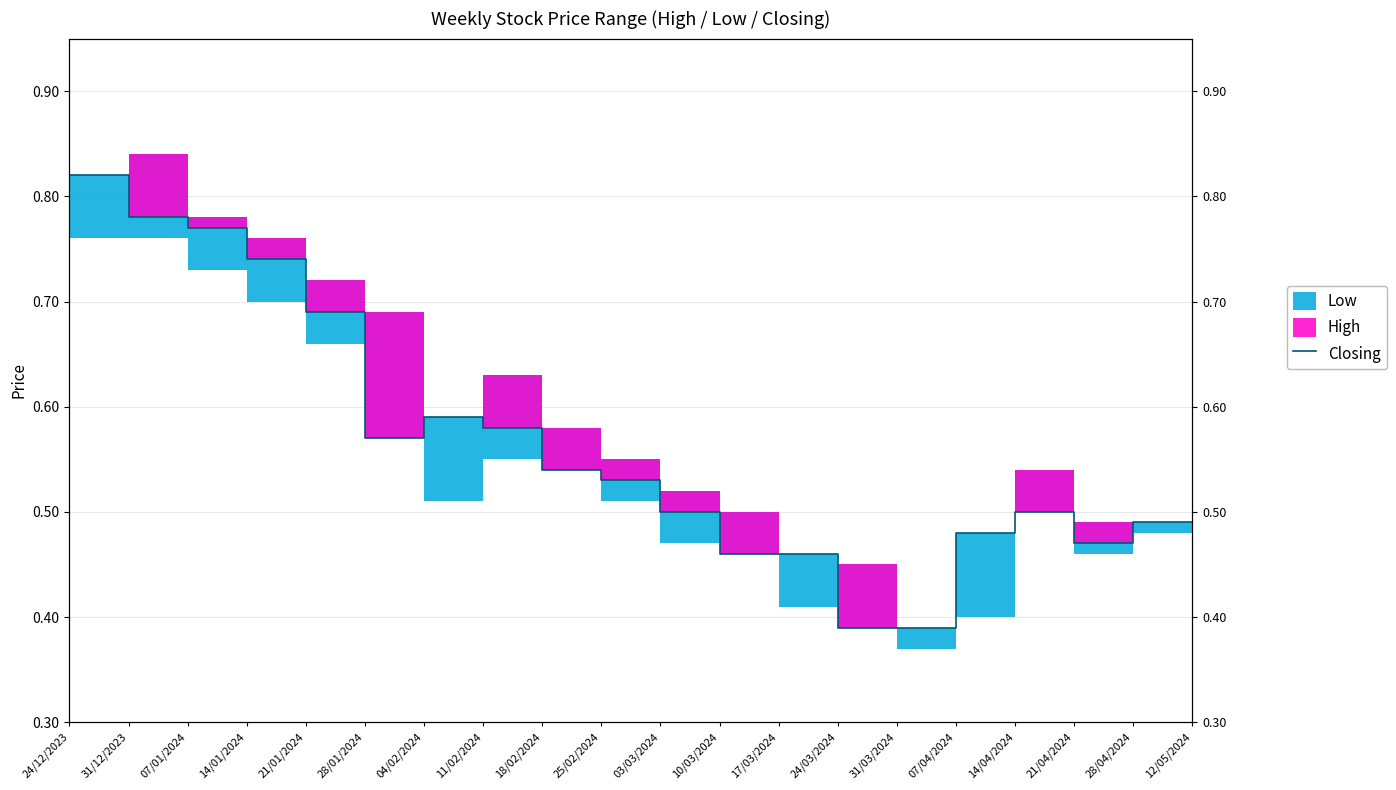

Does the chart have visible grid lines?

Yes